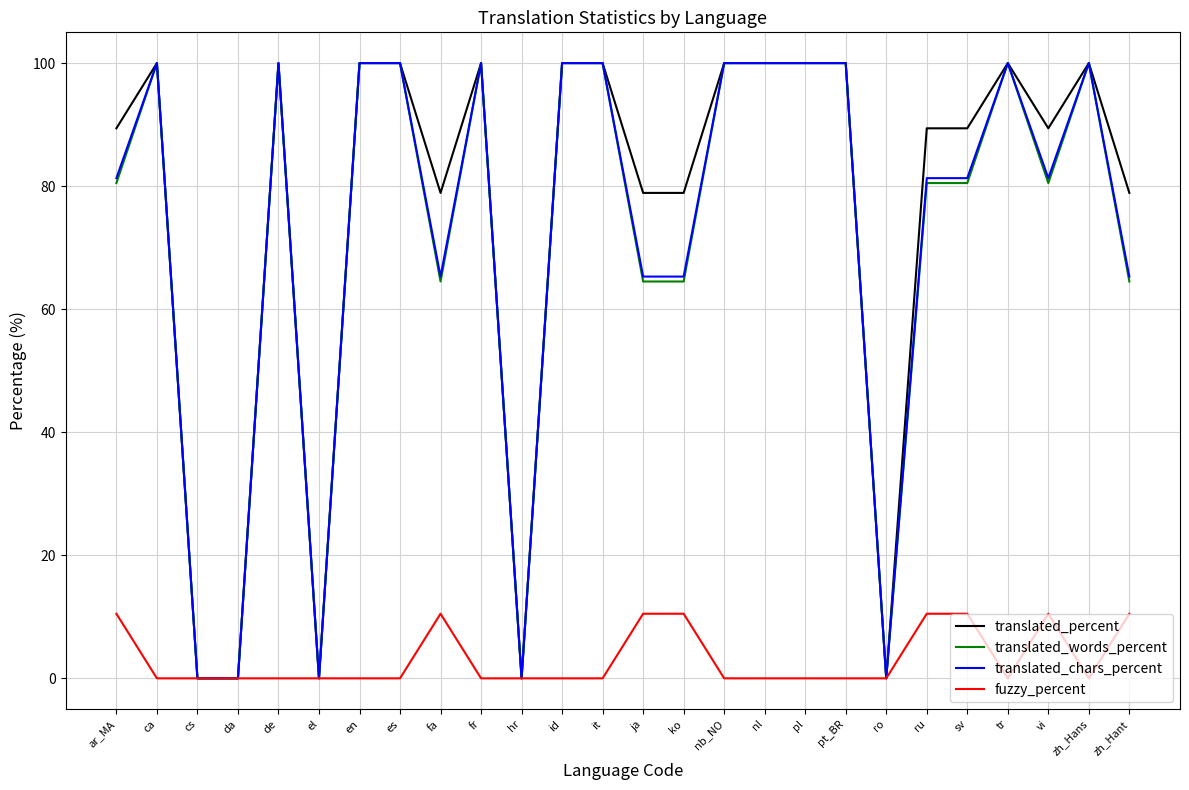

True or false: fuzzy_percent has a value of 10.5 at zh_Hant.

True